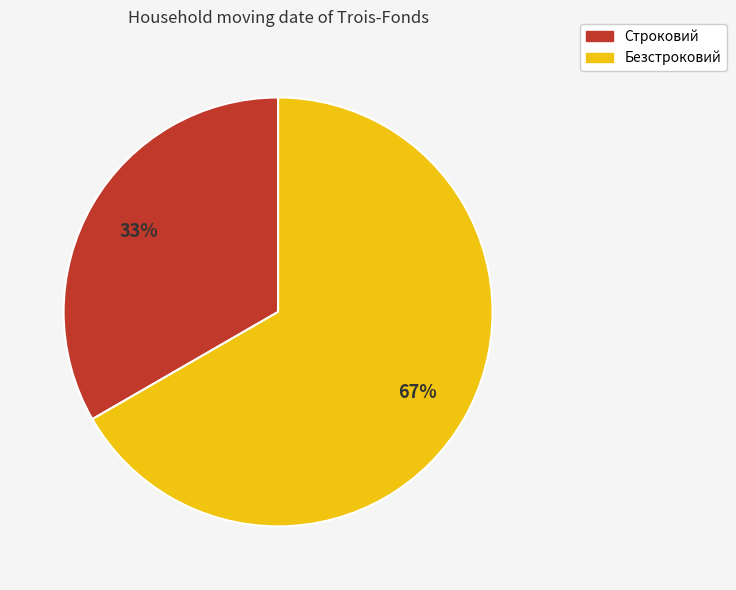

Is it true that Безстроковий is 80% of the pie?

False